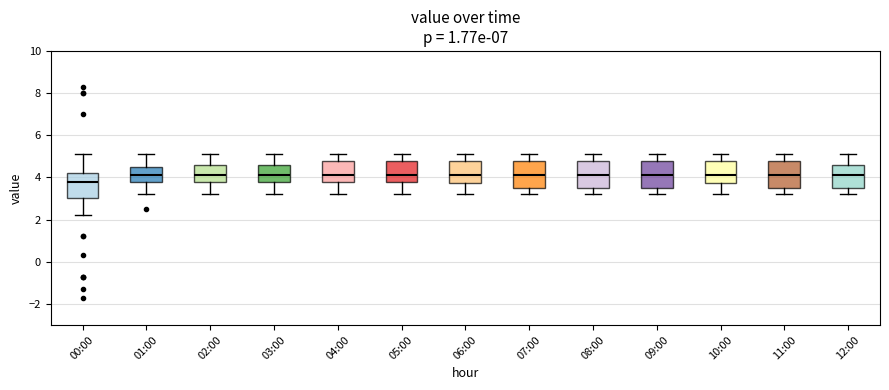

Reading left to right, transcribe this box plot: for each box, give where its median line is, the range the box spans, and where its two whiskers end, as read against the y-axis. The values are not printed on the chart, so give them approximately, as read against the axis.

00:00: median 3.8, box 3.0 to 4.2, whiskers 2.2 to 5.2
01:00: median 4.2, box 3.8 to 4.6, whiskers 3.2 to 5.2
02:00: median 4.2, box 3.8 to 4.6, whiskers 3.2 to 5.2
03:00: median 4.2, box 3.8 to 4.6, whiskers 3.2 to 5.2
04:00: median 4.2, box 3.8 to 4.8, whiskers 3.2 to 5.2
05:00: median 4.2, box 3.8 to 4.8, whiskers 3.2 to 5.2
06:00: median 4.2, box 3.8 to 4.8, whiskers 3.2 to 5.2
07:00: median 4.2, box 3.6 to 4.8, whiskers 3.2 to 5.2
08:00: median 4.2, box 3.6 to 4.8, whiskers 3.2 to 5.2
09:00: median 4.2, box 3.6 to 4.8, whiskers 3.2 to 5.2
10:00: median 4.2, box 3.8 to 4.8, whiskers 3.2 to 5.2
11:00: median 4.2, box 3.6 to 4.8, whiskers 3.2 to 5.2
12:00: median 4.2, box 3.6 to 4.6, whiskers 3.2 to 5.2